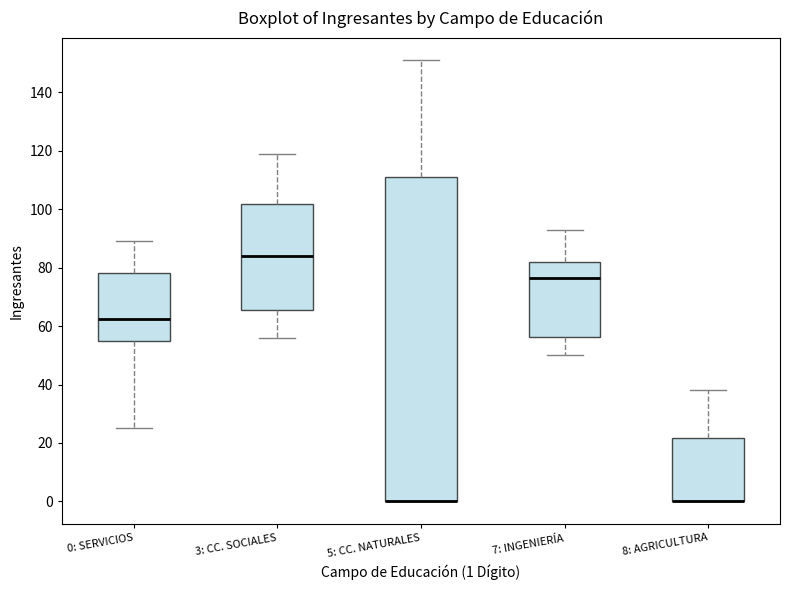

Reading left to right, transcribe this box plot: for each box, give where its median line is, the range the box spans, and where its two whiskers end, as read against the y-axis. The values are not printed on the chart, so give them approximately, as read against the axis.

0: SERVICIOS: median 62, box 56 to 78, whiskers 26 to 90
3: CC. SOCIALES: median 84, box 66 to 102, whiskers 56 to 120
5: CC. NATURALES: median 0 (drawn on the box's lower edge), box 0 to 112, whiskers 0 to 152
7: INGENIERÍA: median 76, box 56 to 82, whiskers 50 to 94
8: AGRICULTURA: median 0 (drawn on the box's lower edge), box 0 to 22, whiskers 0 to 38